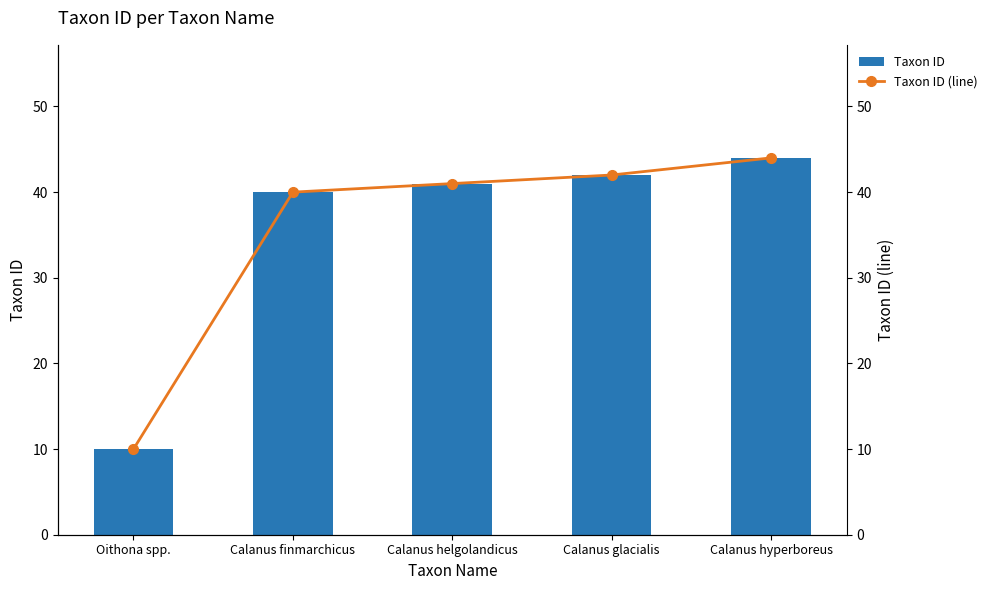

What is the sum of the Taxon ID values at Calanus helgolandicus and Calanus glacialis?

83